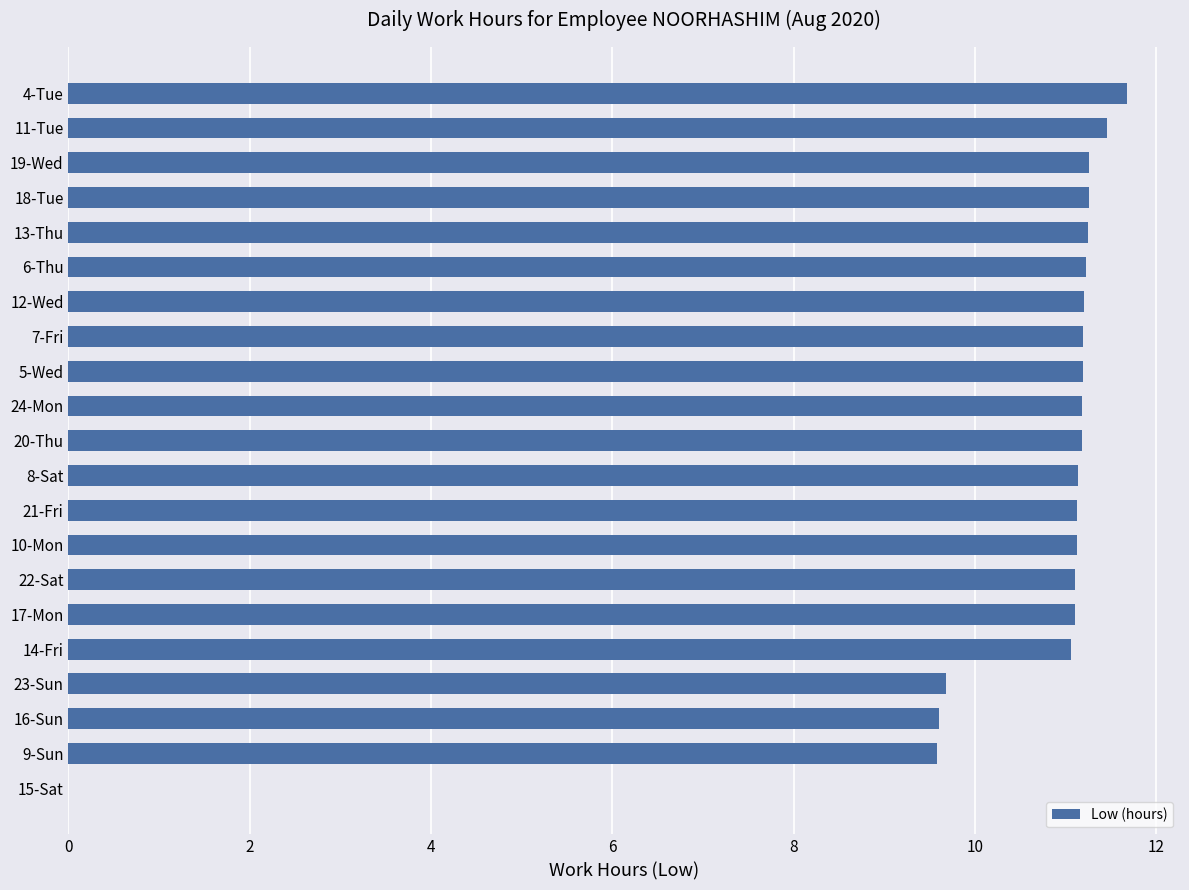

How many values exceed 11?

17